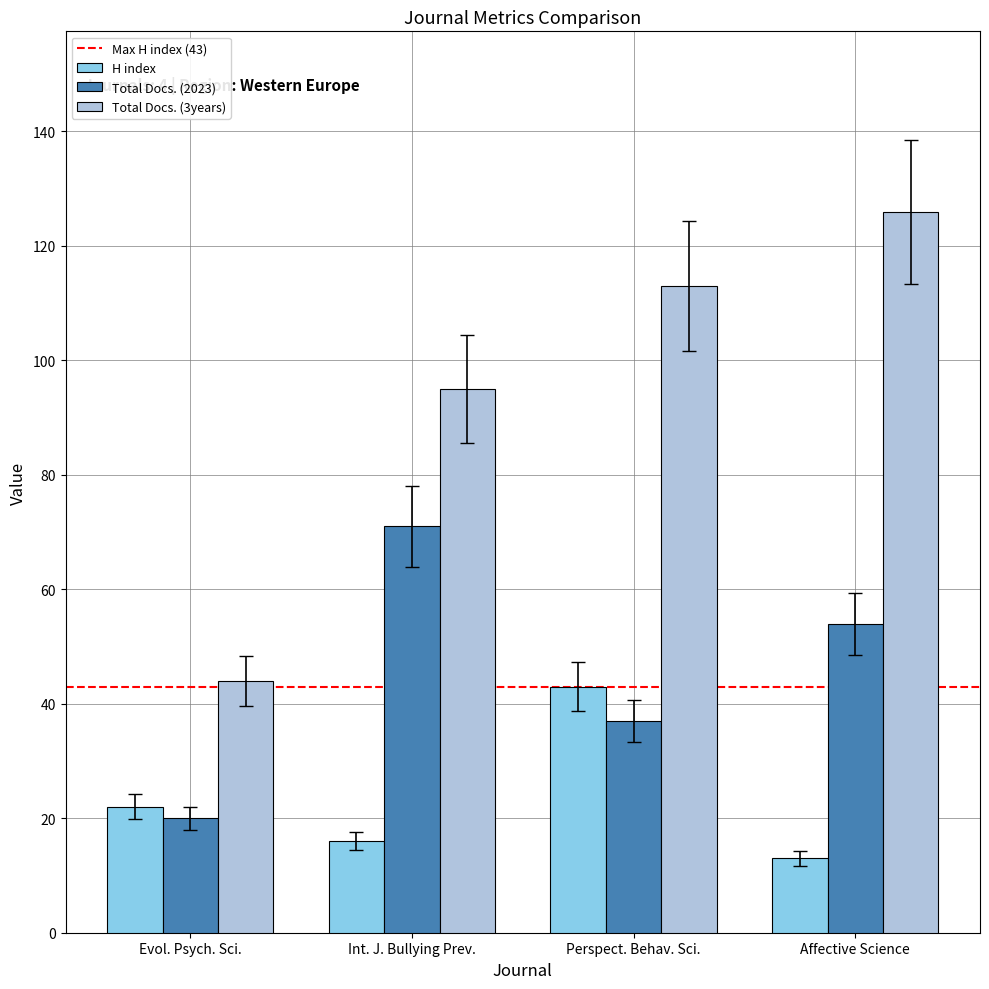

Which series has the largest range (max minus min)?

Total Docs. (3years)